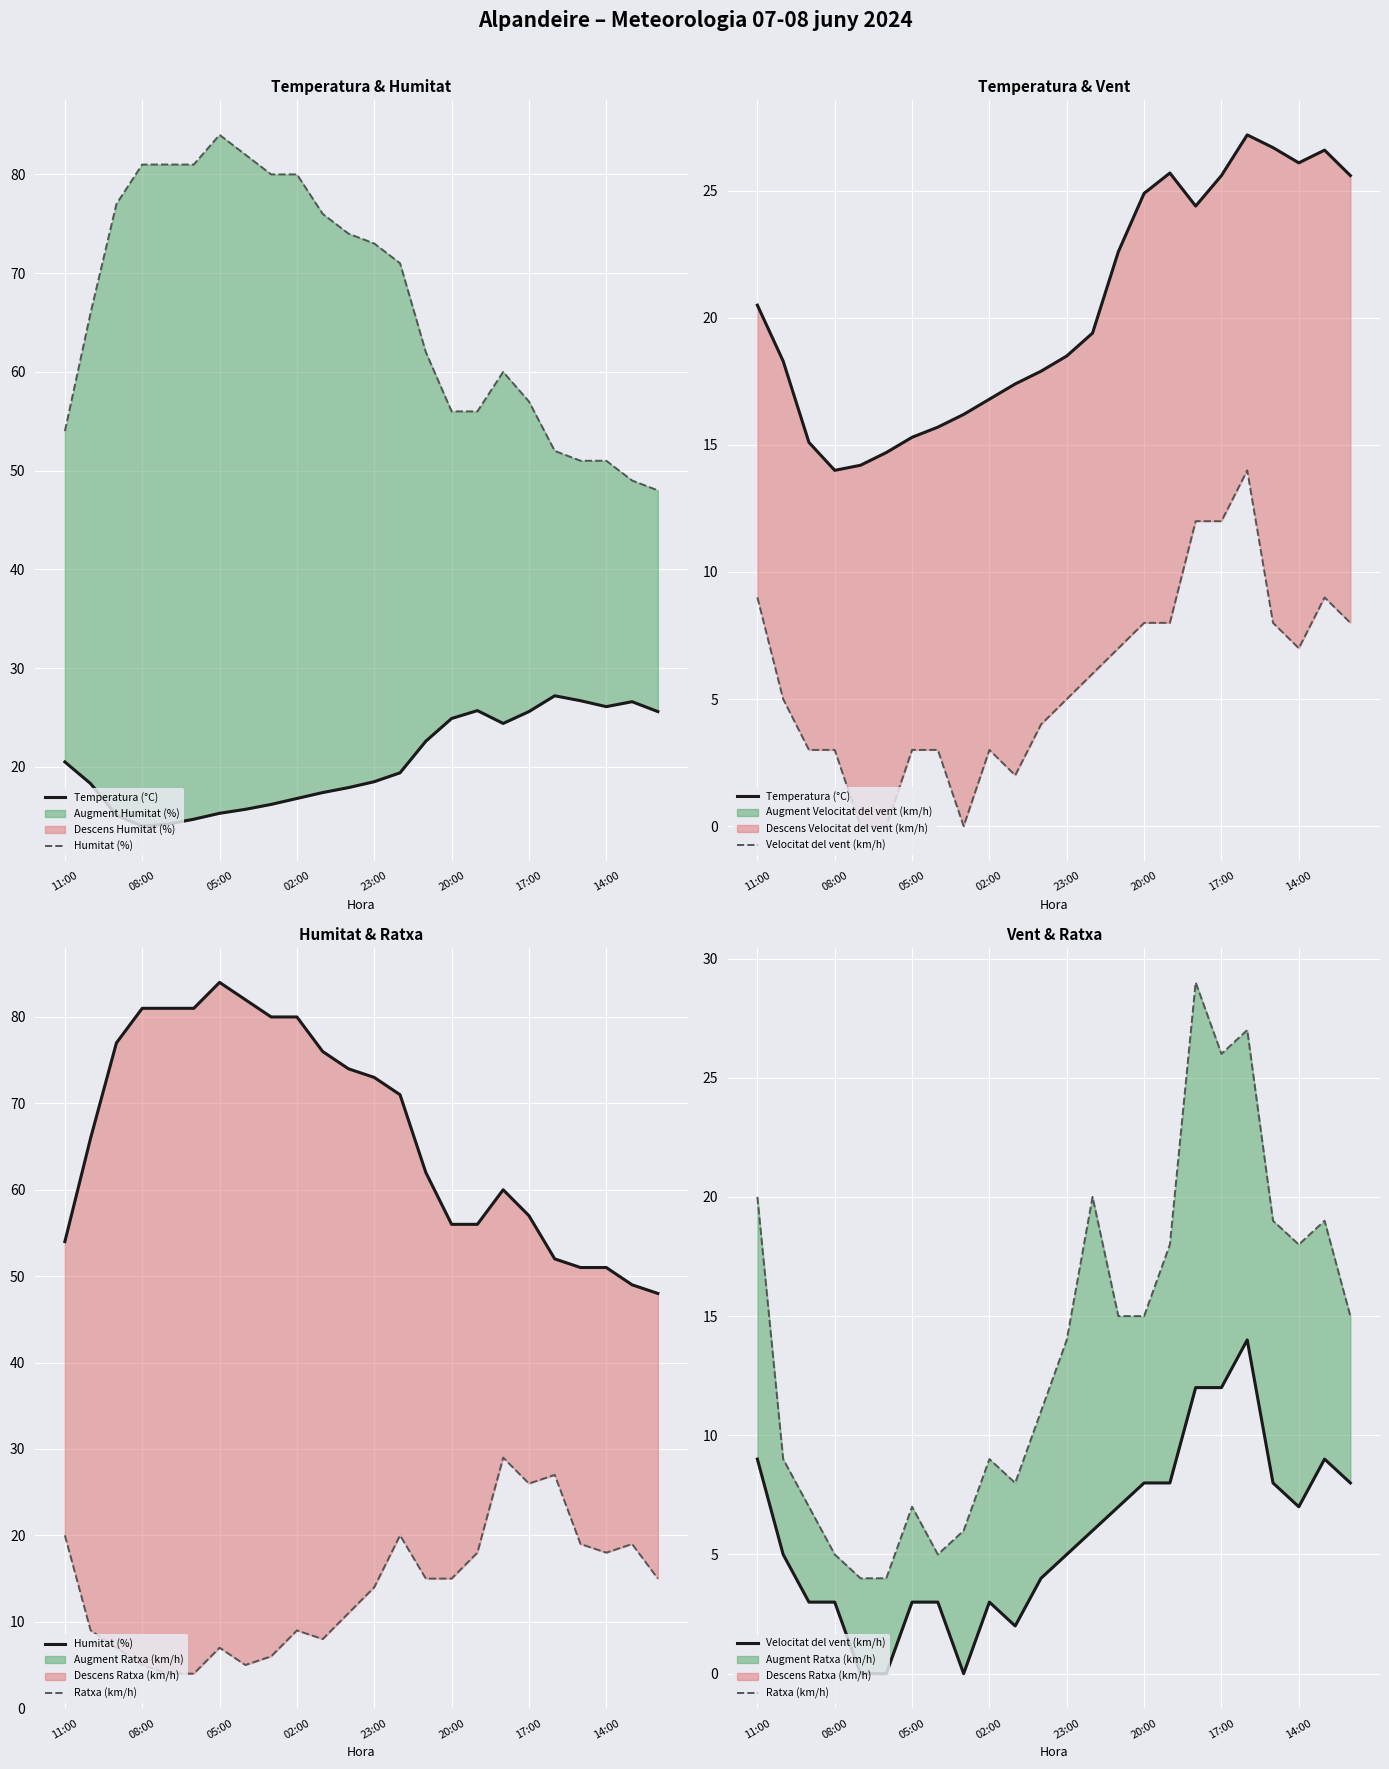

Rank the series at 23:00 from highest to lowest value.

Humitat (%), Temperatura (°C), Ratxa (km/h), Velocitat del vent (km/h)